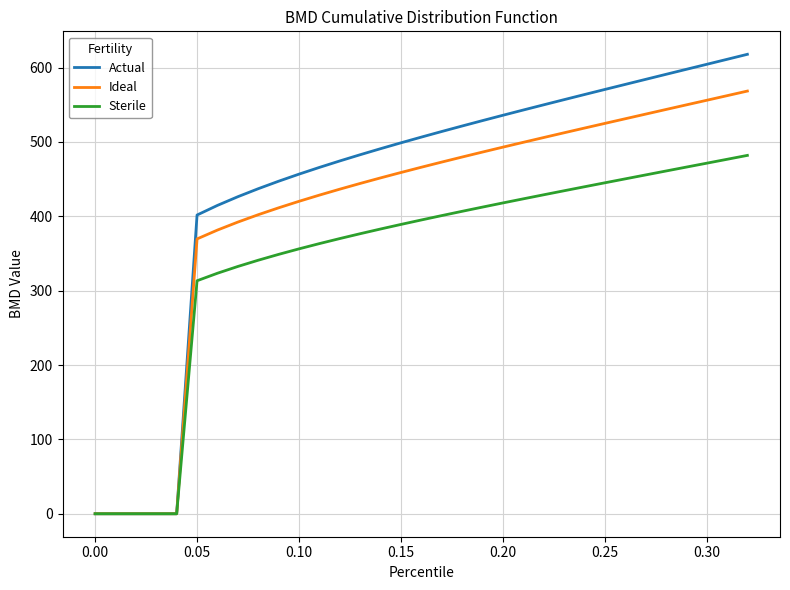

Which series has the largest range (max minus min)?

Actual